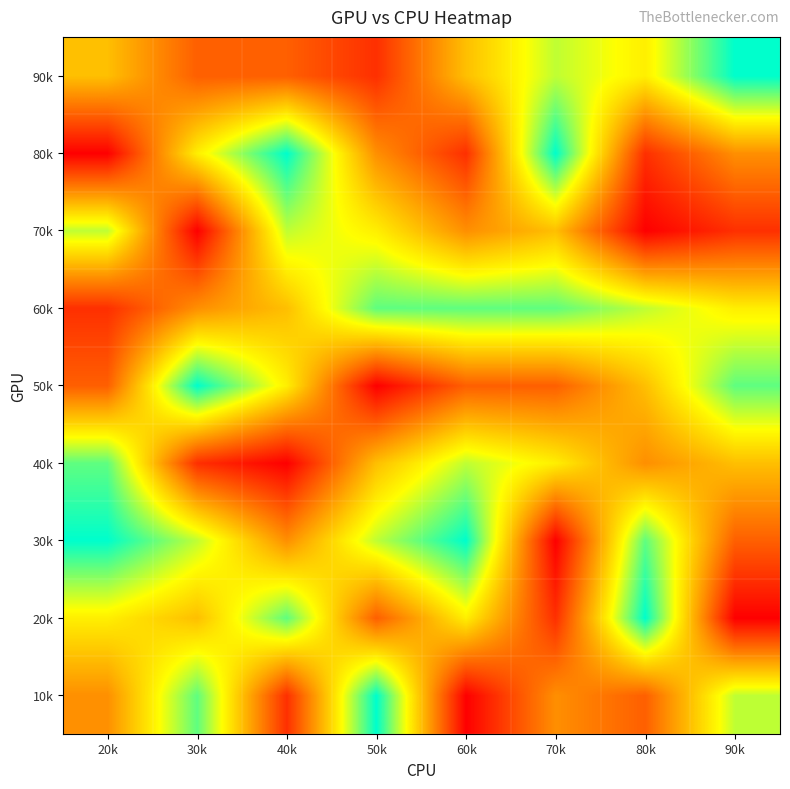

What is the spread (max minus min) of values at 70k?

8